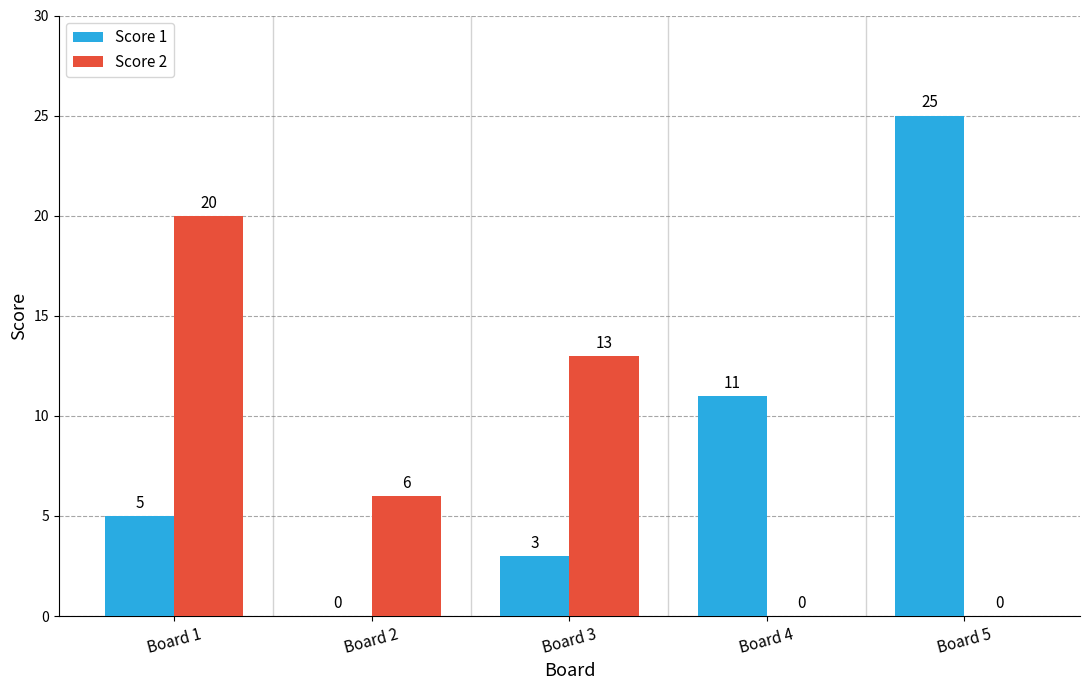

At which label does Score 1 reach its peak?

Board 5